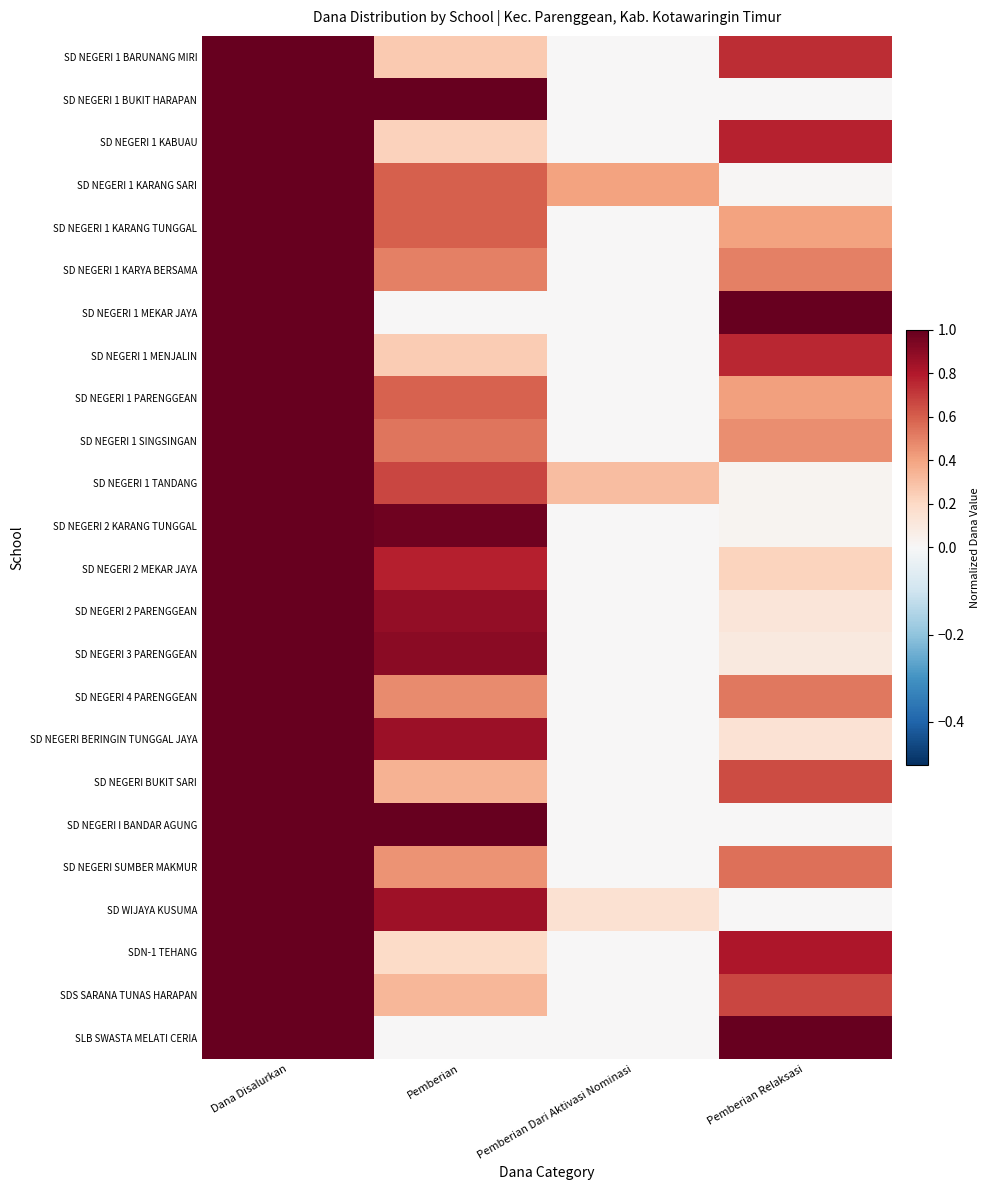

At how many categories does at least one series exceed 0?

4